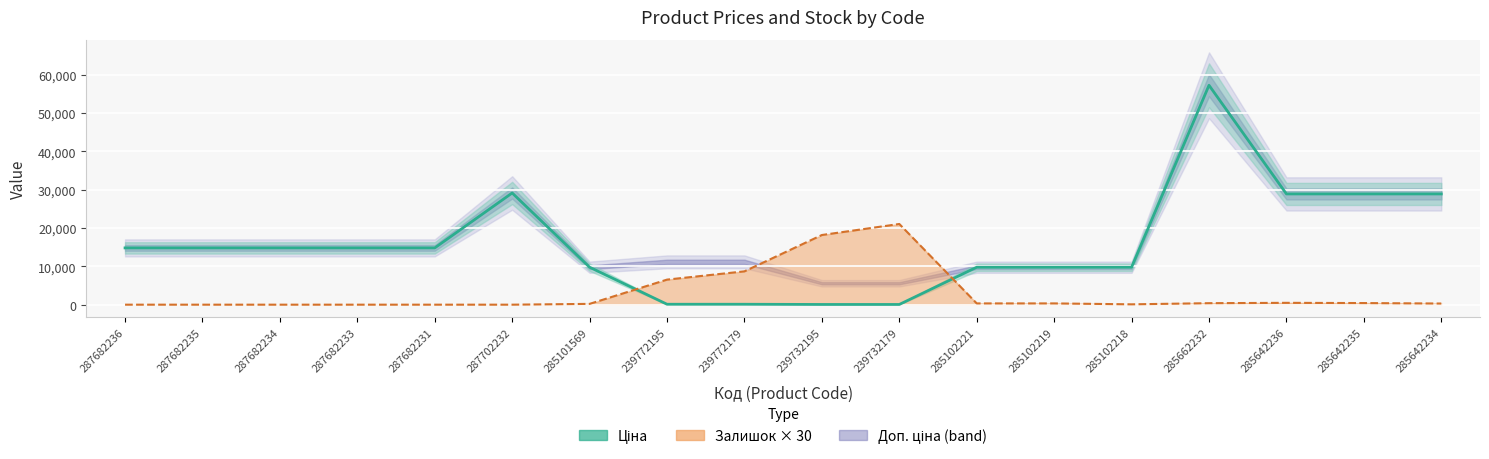

At which label is the value closest to 28656?

285642236